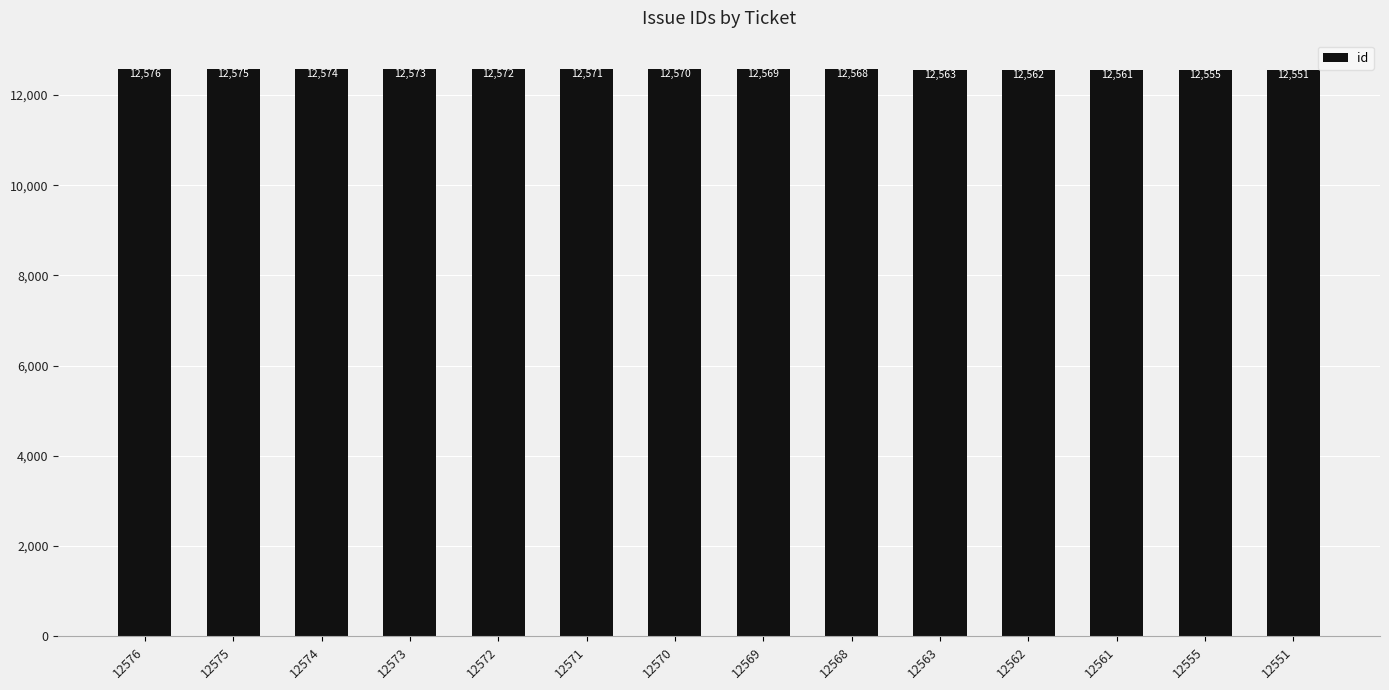

Reading left to right, extract all data points from this chart.

12576	12575	12574	12573	12572	12571	12570	12569	12568	12563	12562	12561	12555	12551